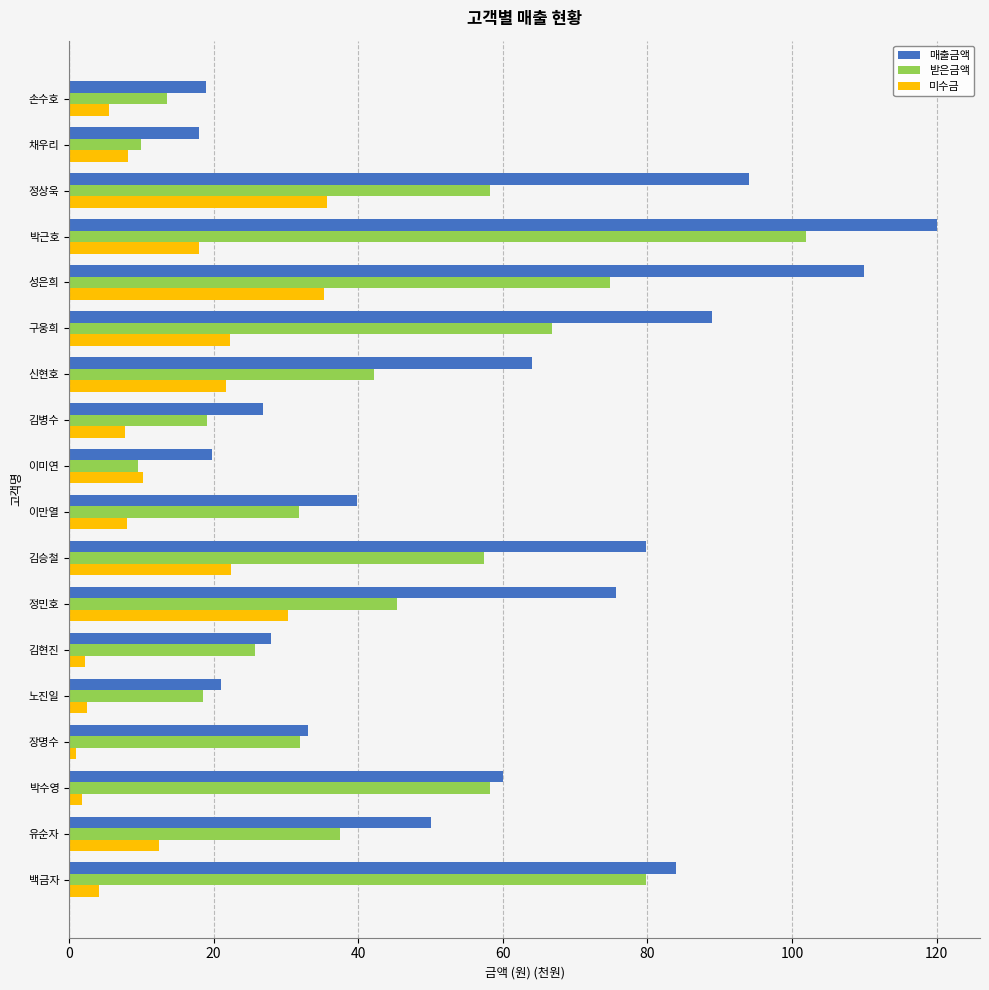

Rank the series by their average value, from highest to lowest.

매출금액, 받은금액, 미수금